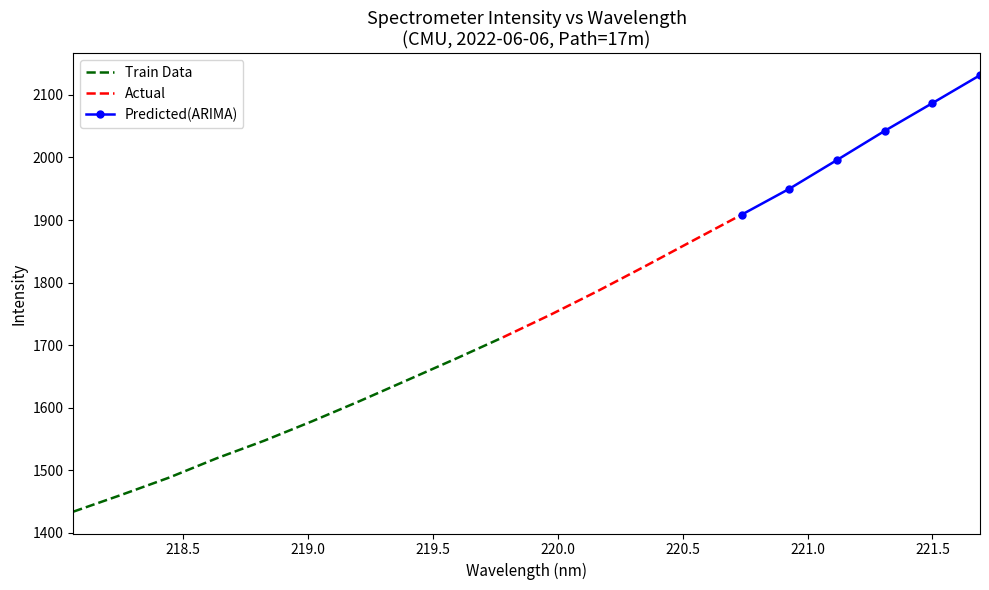

List the labels in order of value, smallest first.

218.0596, 218.2508, 218.442, 218.6332, 218.8244, 219.0156, 219.2067, 219.3979, 219.589, 219.7801, 219.9712, 220.1623, 220.3533, 220.5444, 220.7354, 220.9264, 221.1174, 221.3083, 221.4993, 221.6902